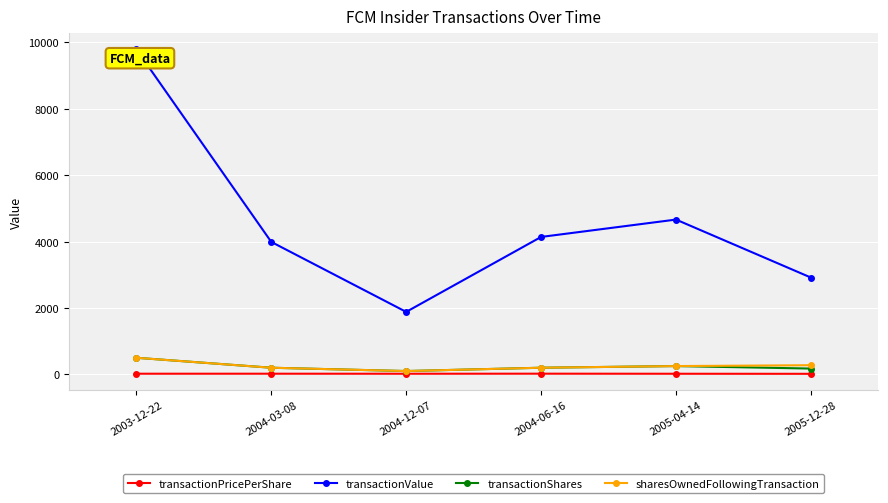

The value of transactionPricePerShare at 2004-12-07 is 18.8. True or false?

True